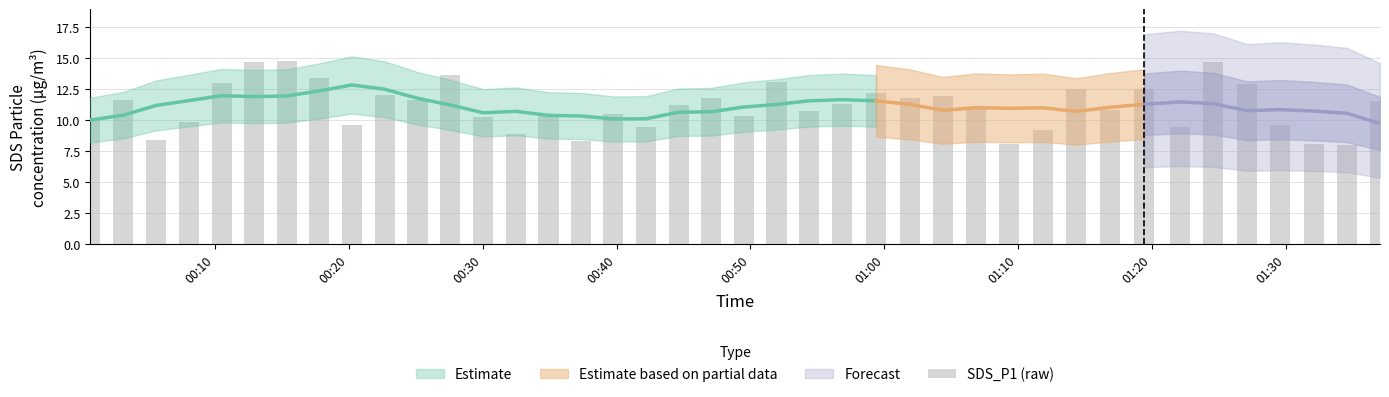

Are the bars horizontal?

No